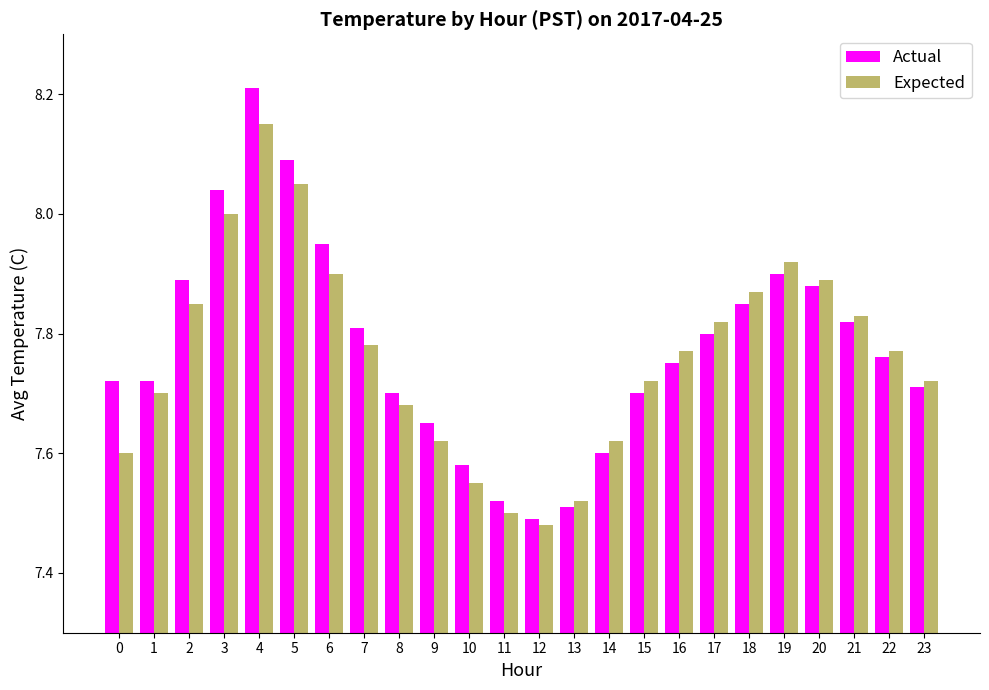

Which series has the largest range (max minus min)?

Actual